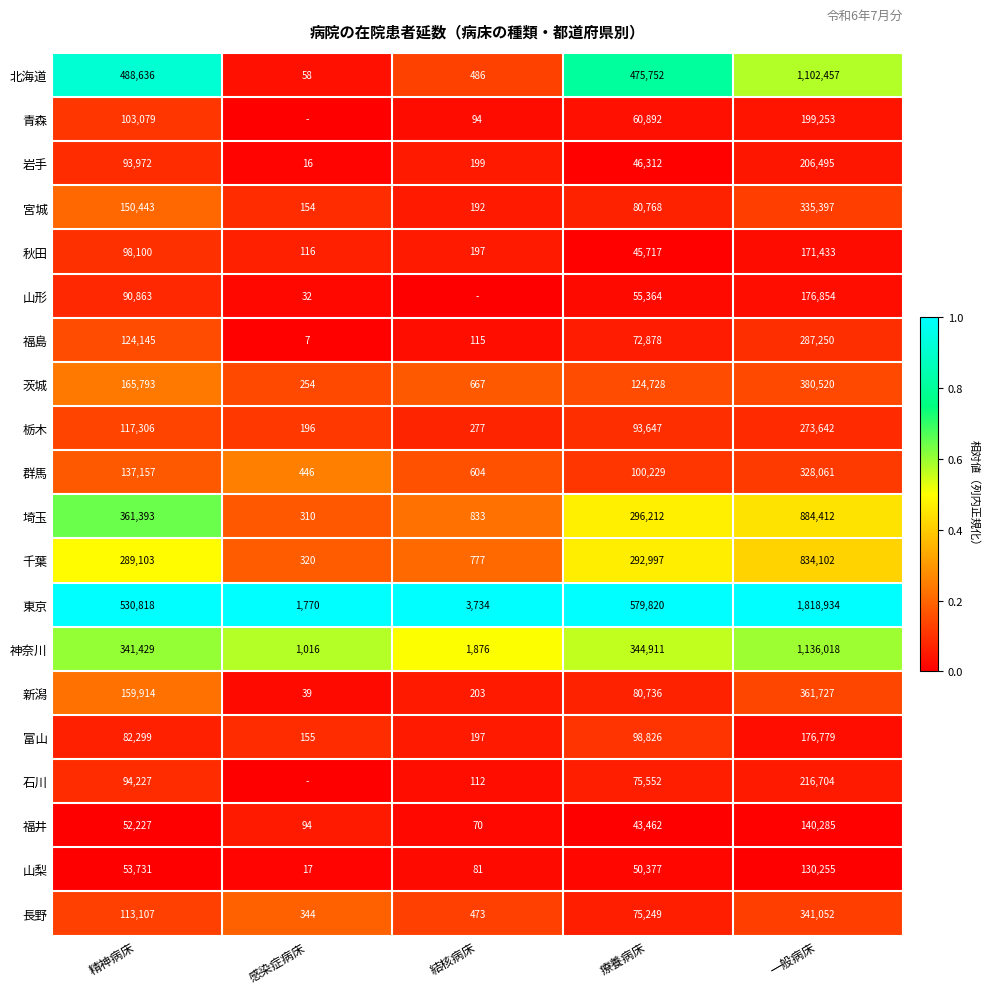

Is it true that 山梨 equals 0.0 at 療養病床?

False